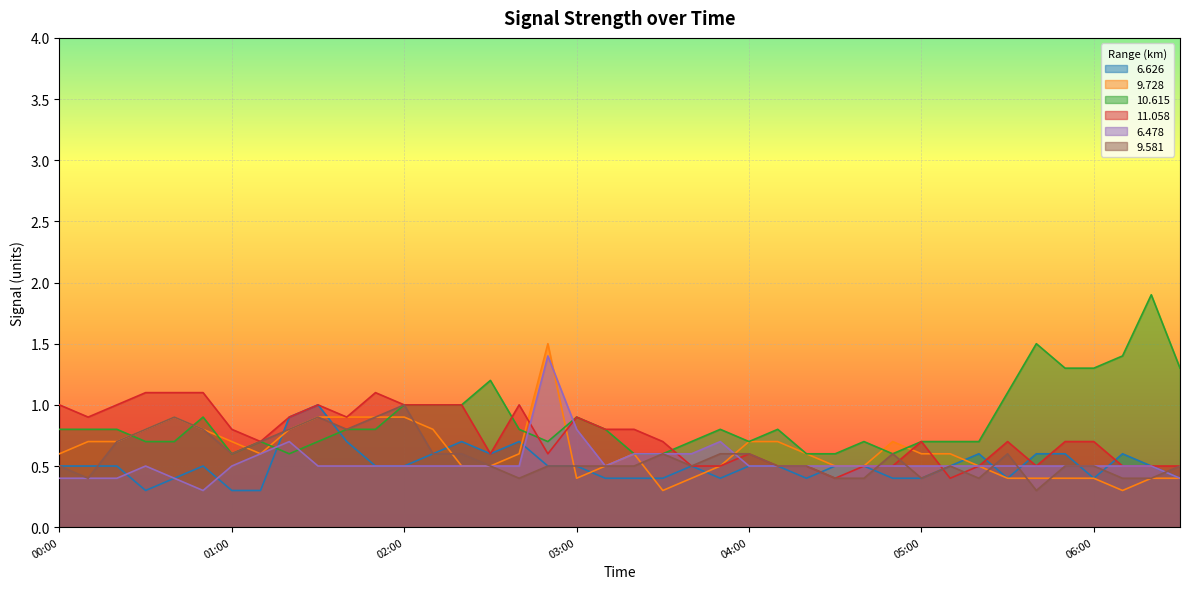

Between which two adjacent categories do  11.058 and   9.728 first intersect?

2004/06/25 02:40 and 2004/06/25 02:50